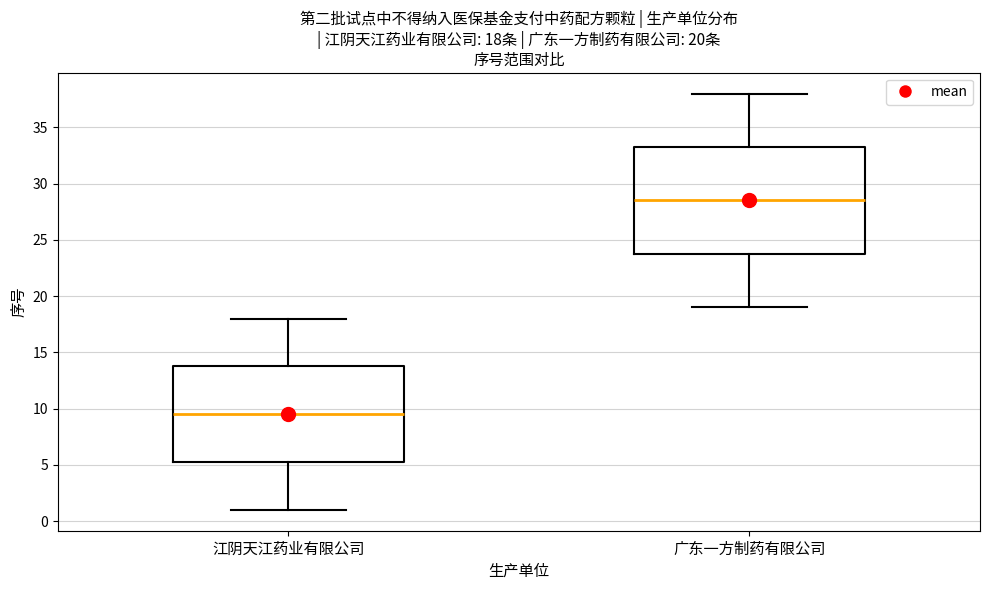

Which box has the highest median line?

广东一方制药有限公司